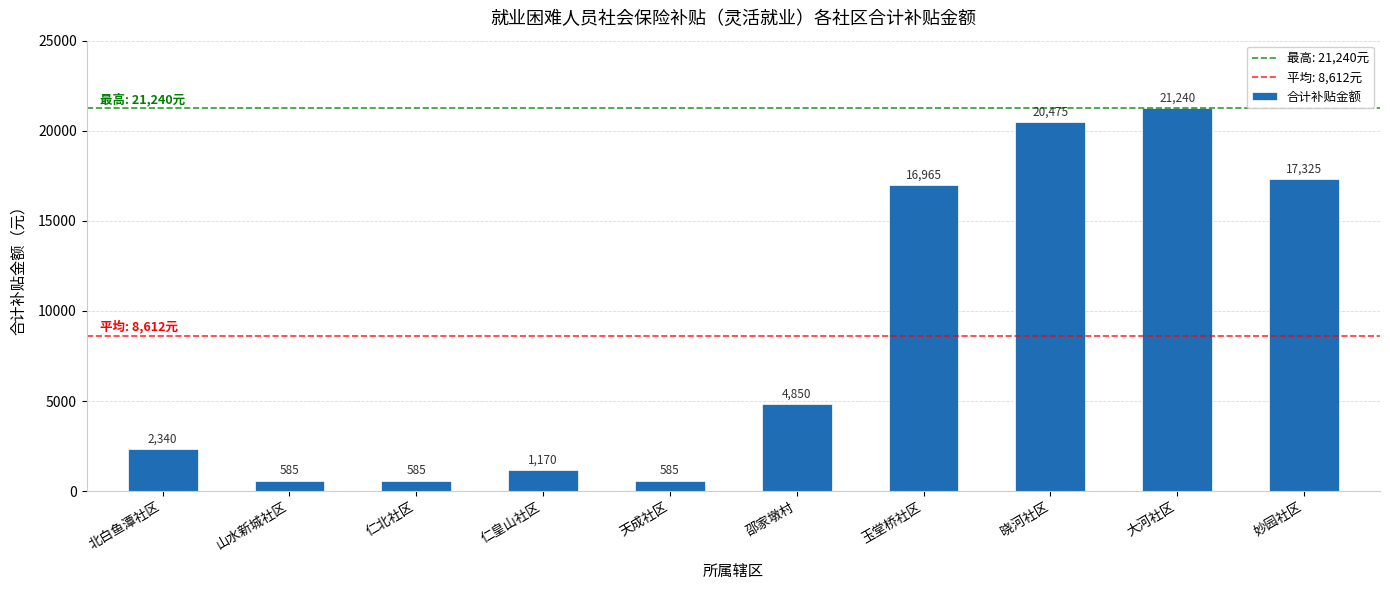

True or false: the data shows 5295 at 玉堂桥社区.

False